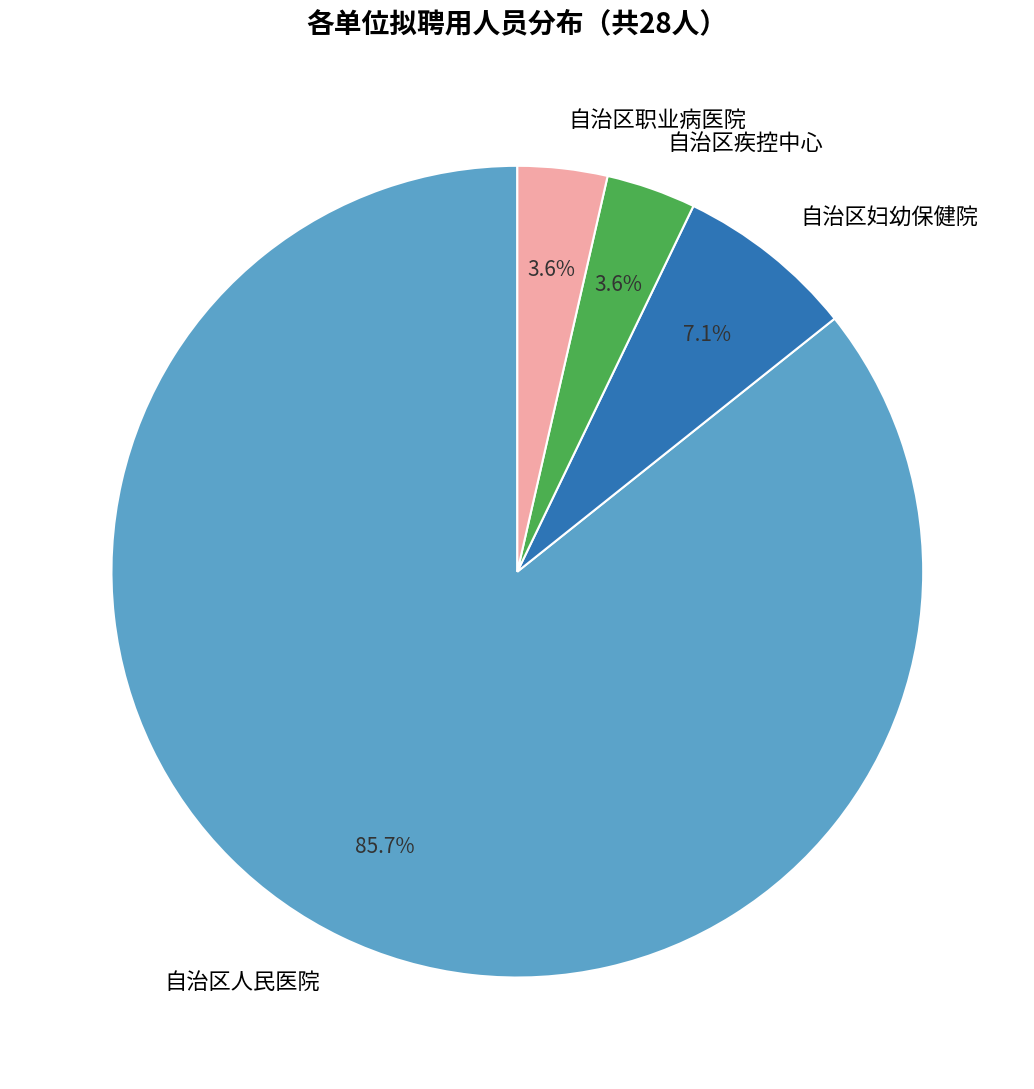

What percentage is the 自治区疾控中心 slice, to the nearest percent?

4%